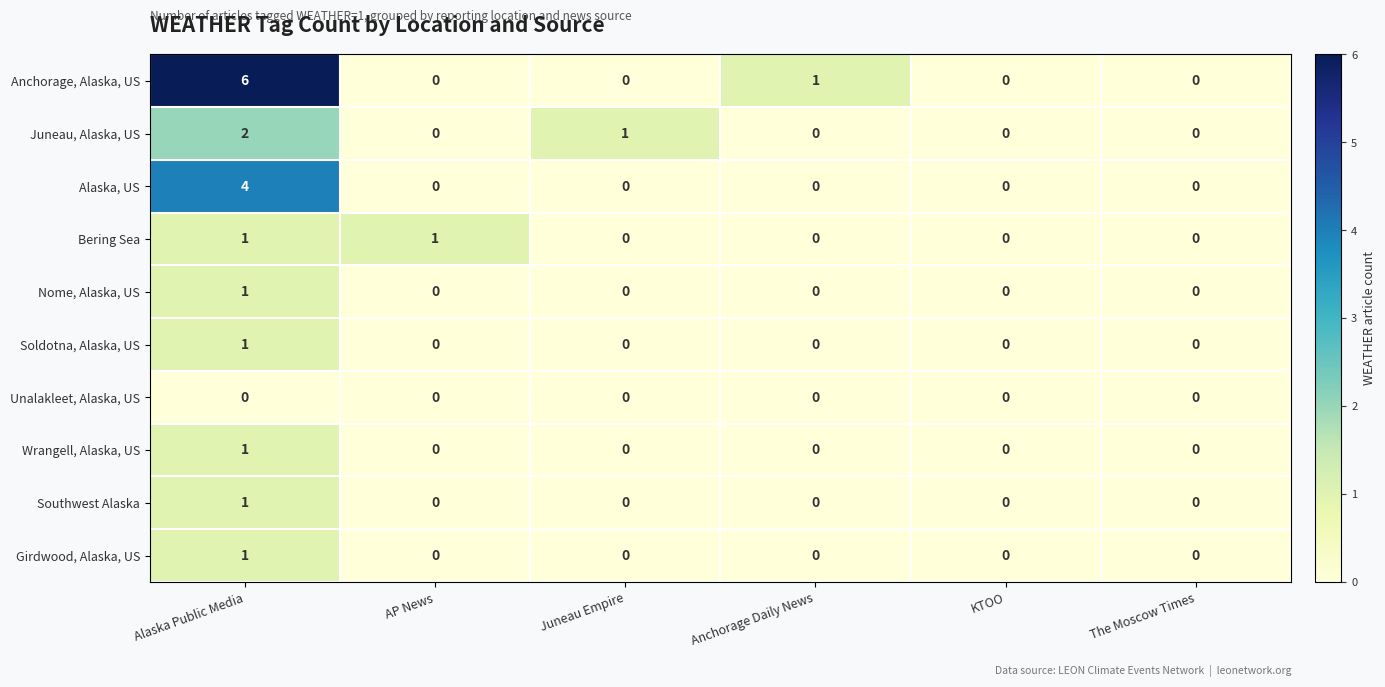

Count the number of categories in the chart.

6